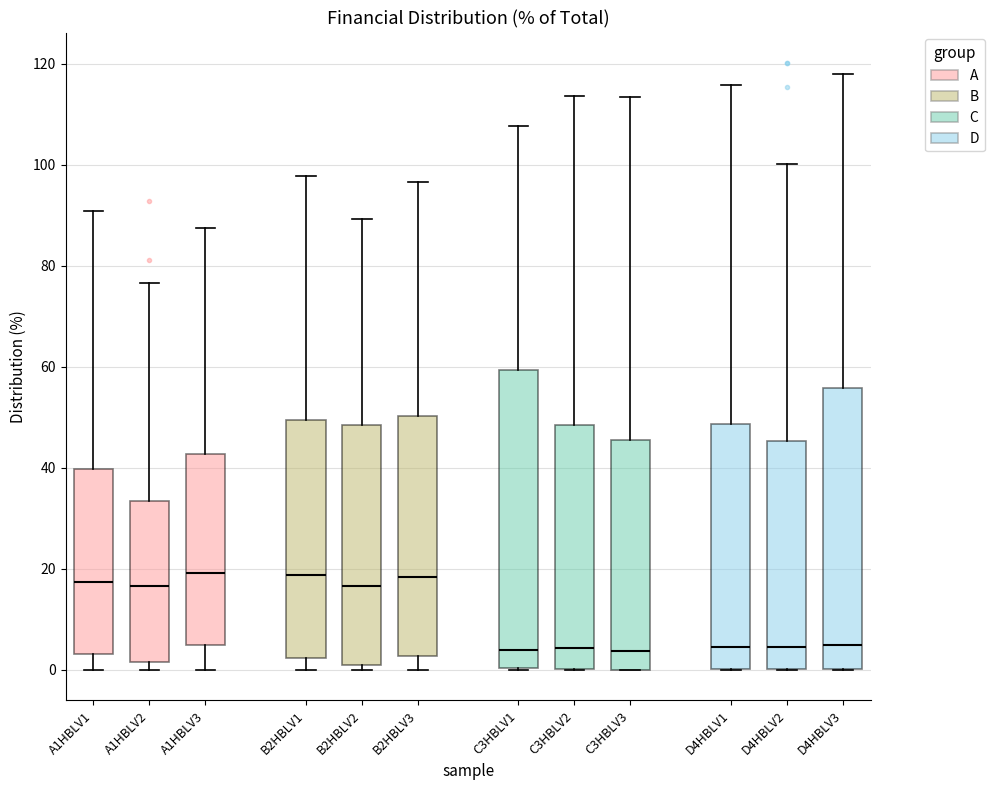

Reading left to right, transcribe this box plot: for each box, give where its median line is, the range the box spans, and where its two whiskers end, as read against the y-axis. The values are not printed on the chart, so give them approximately, as read against the axis.

A1HBLV1: median 18, box 4 to 40, whiskers 0 to 90
A1HBLV2: median 16, box 2 to 34, whiskers 0 to 76
A1HBLV3: median 20, box 4 to 42, whiskers 0 to 88
B2HBLV1: median 18, box 2 to 50, whiskers 0 to 98
B2HBLV2: median 16, box 2 to 48, whiskers 0 to 90
B2HBLV3: median 18, box 2 to 50, whiskers 0 to 96
C3HBLV1: median 4, box 0 to 60, whiskers 0 to 108
C3HBLV2: median 4, box 0 to 48, whiskers 0 to 114
C3HBLV3: median 4, box 0 to 46, whiskers 0 to 114
D4HBLV1: median 4, box 0 to 48, whiskers 0 to 116
D4HBLV2: median 4, box 0 to 46, whiskers 0 to 100
D4HBLV3: median 4, box 0 to 56, whiskers 0 to 118